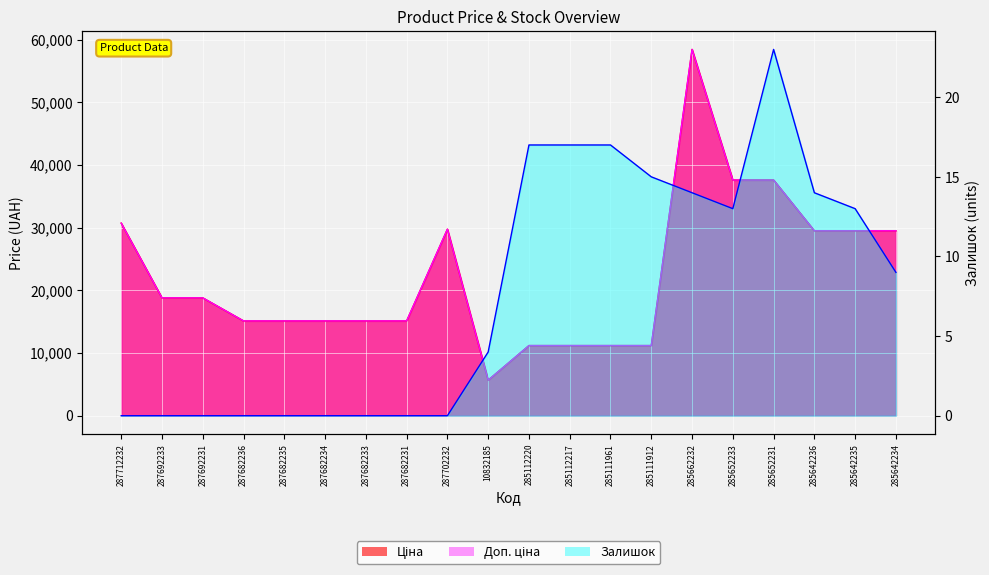

What position from the right is 285111912?

7